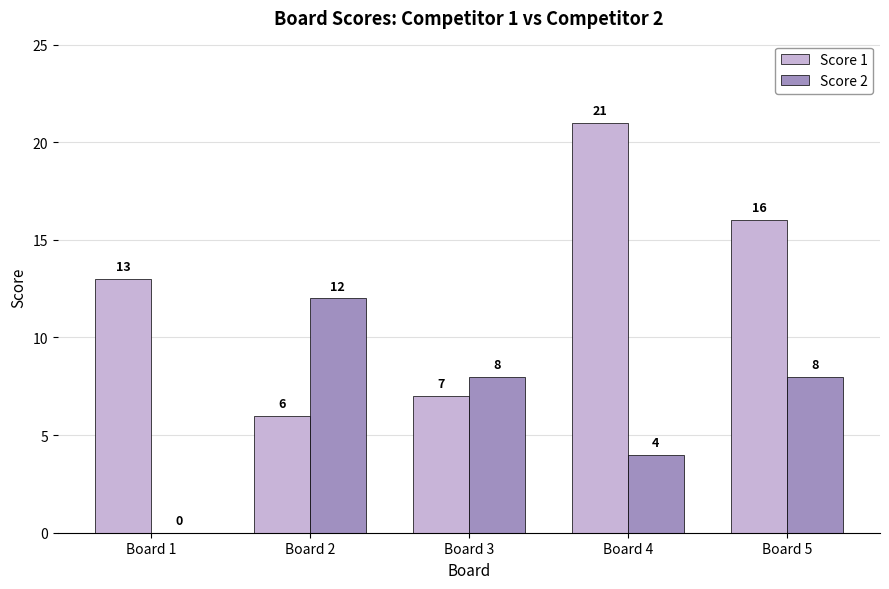

Is the value of Score 1 at Board 5 greater than the value of Score 2 at Board 1?

Yes